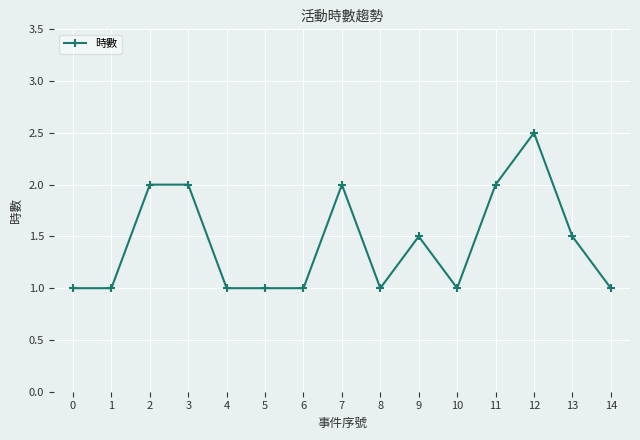

Does the chart display data point markers on the line(s)?

Yes